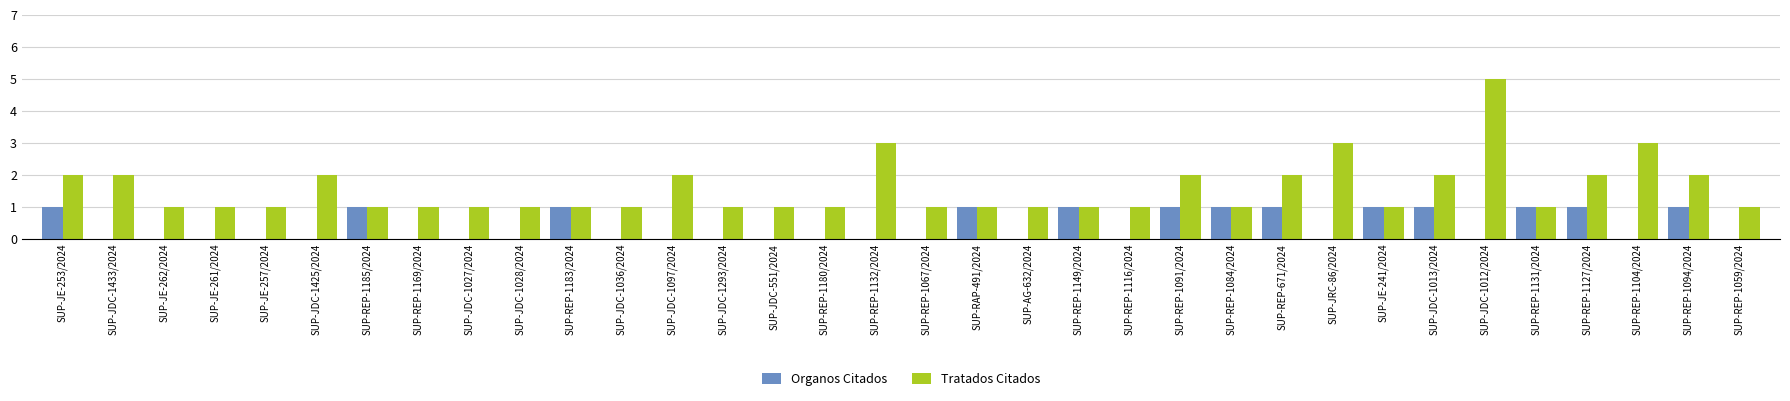

Is it true that Organos Citados equals 0 at SUP-JDC-1012/2024?

True